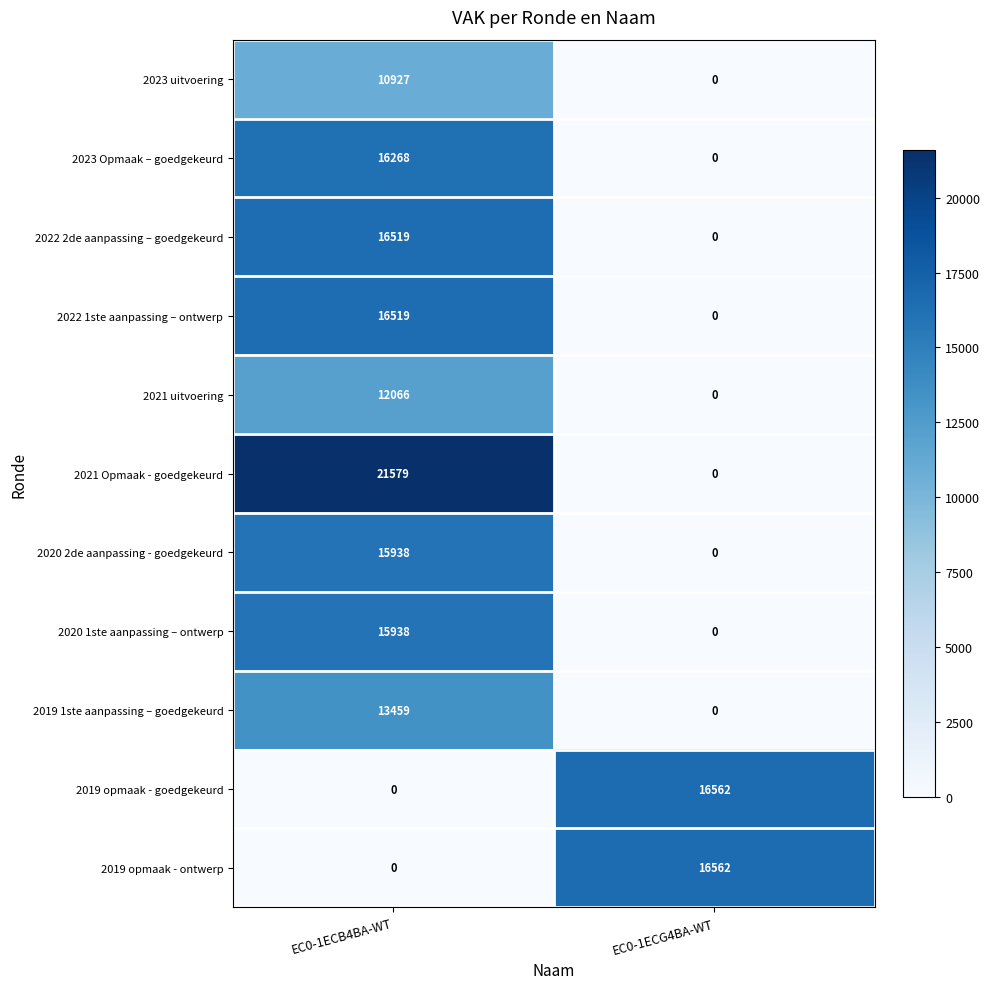

What is the average value of the 2021 Opmaak - goedgekeurd series?

10790